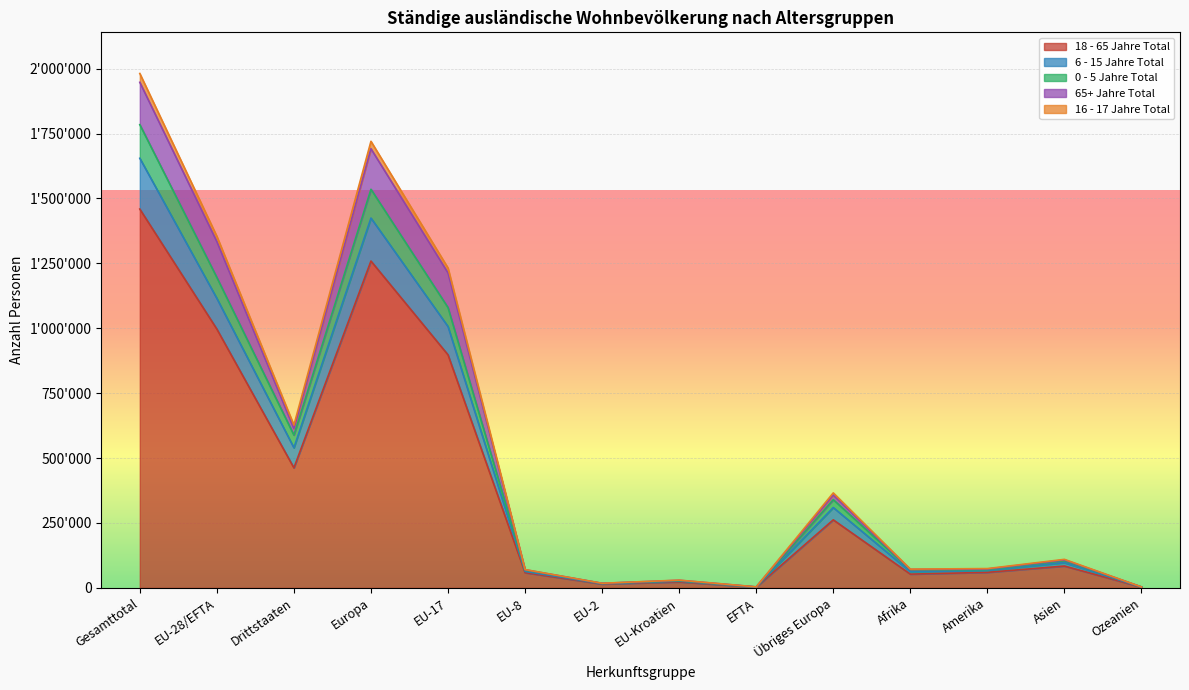

Where is 65+ Jahre Total nearest to the value 975564?

EU-17